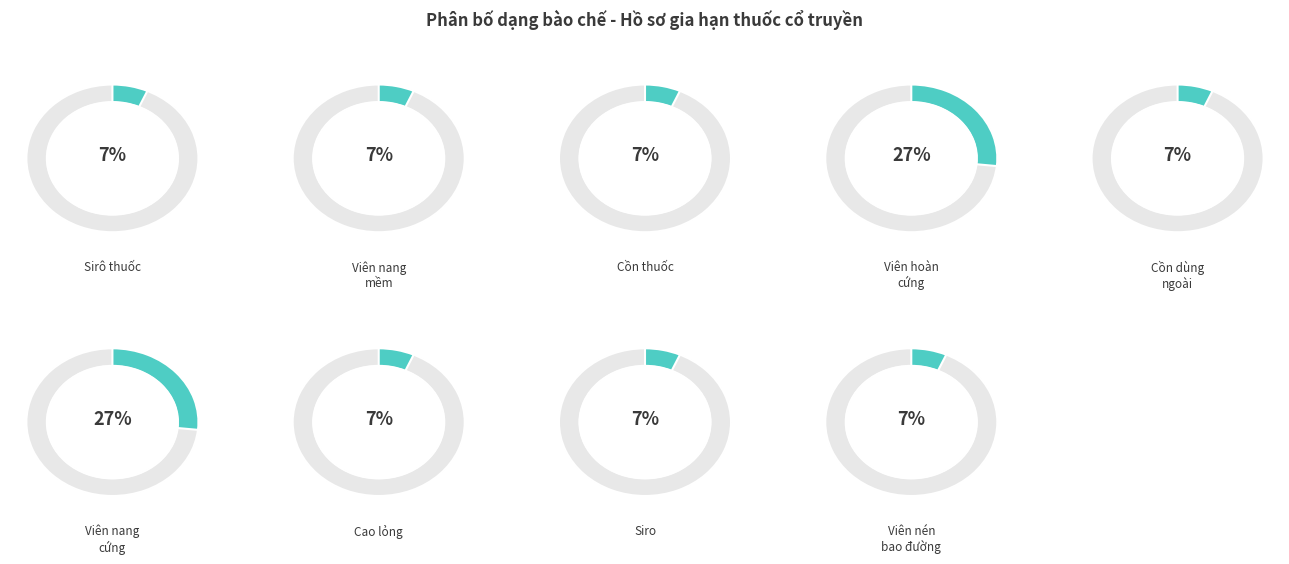

What percentage is the Viên hoàn cứng slice, to the nearest percent?

27%